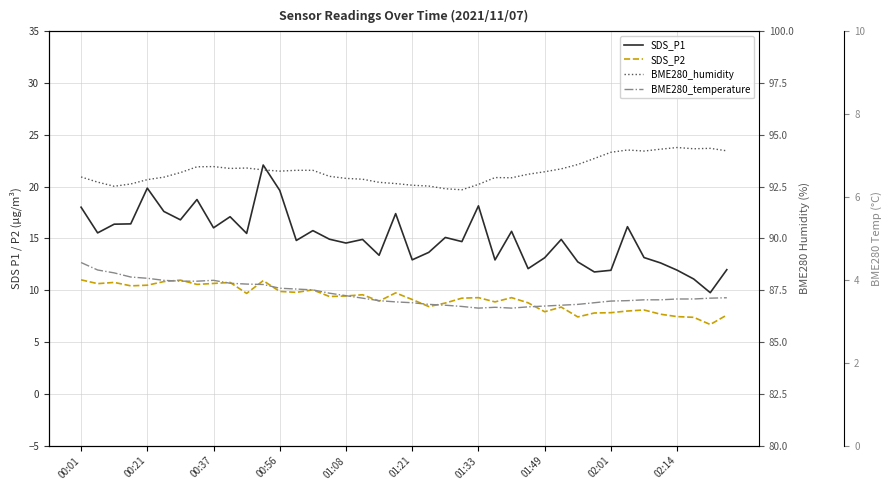

Between 15 and 28, which series saw the biggest shift?

SDS_P1